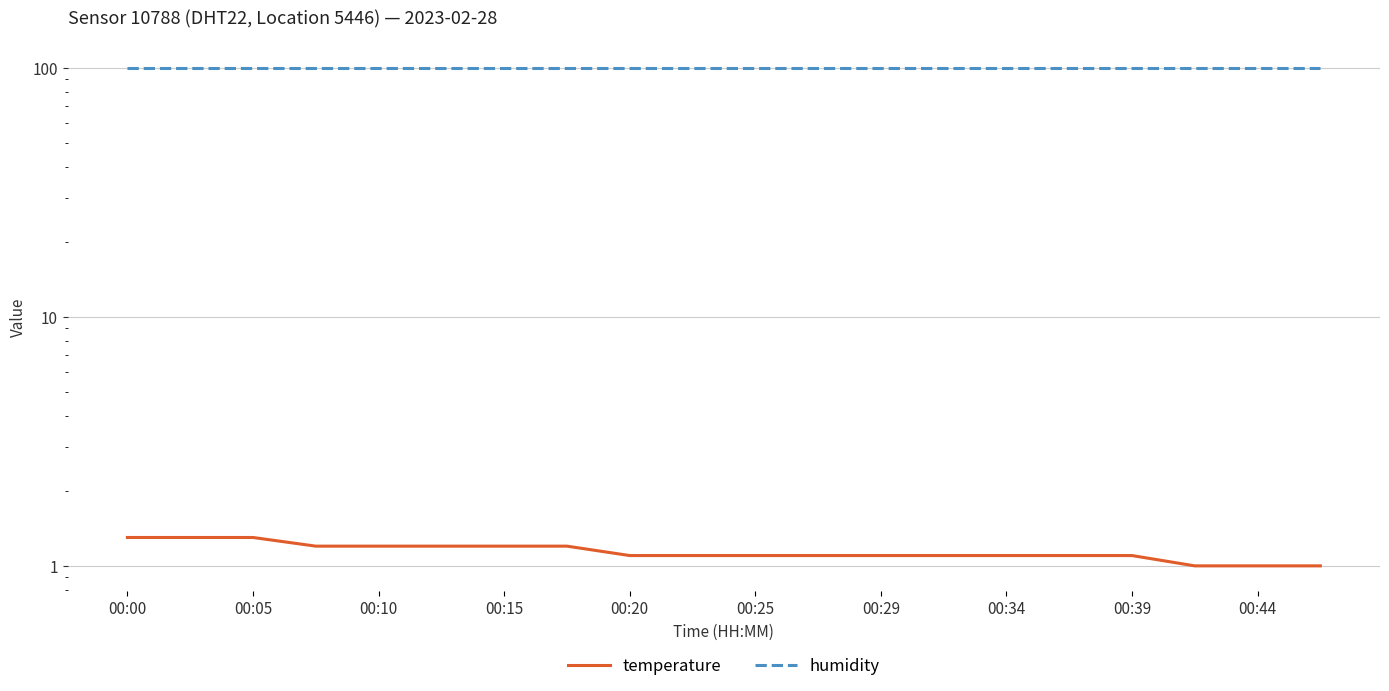

What is the approximate value of humidity at 00:34?

99.9